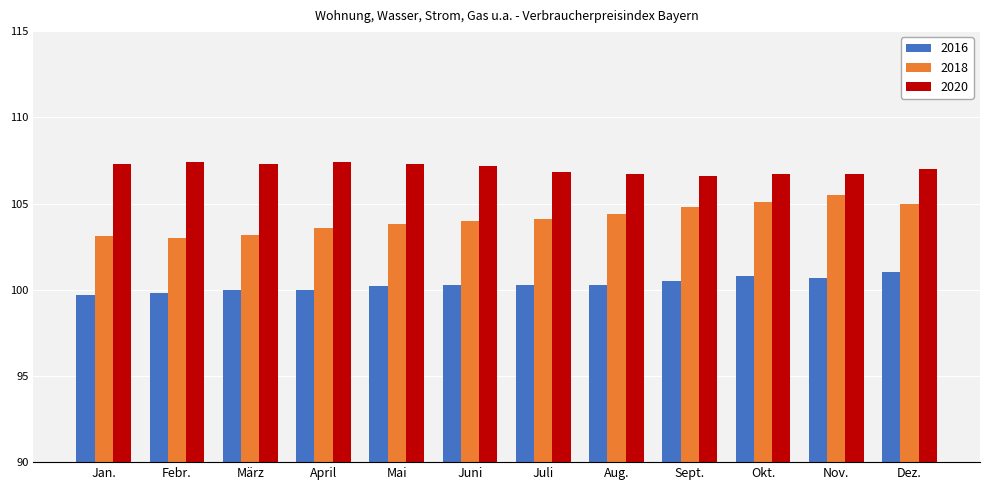

What is the difference between the highest and lowest values at Mai?

7.1